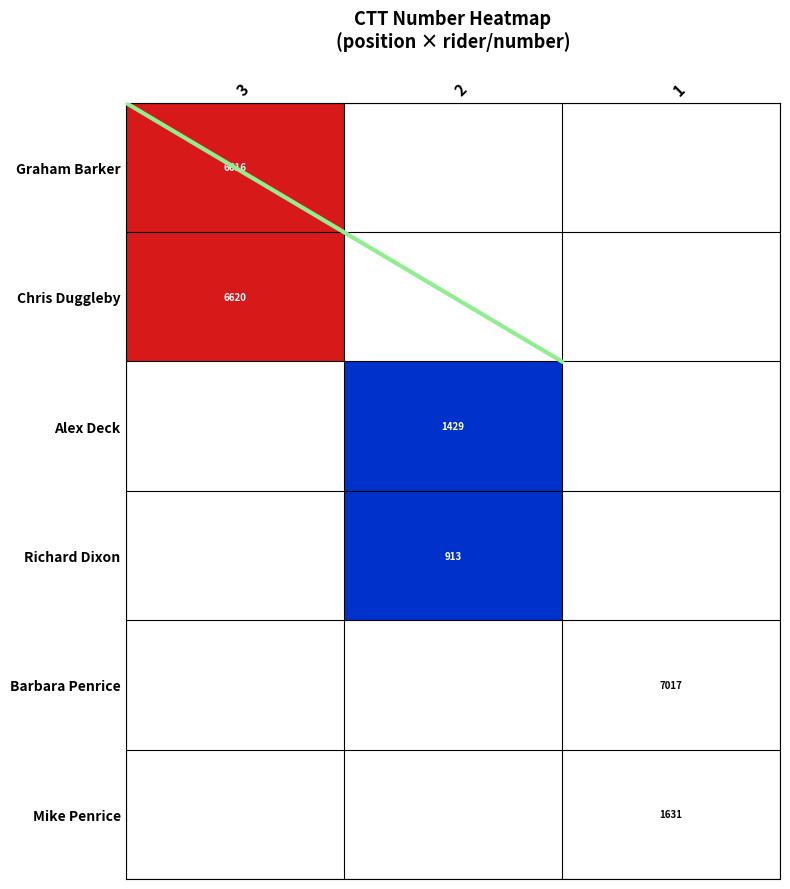

Which series changed the most between 2 and 1?

Alex Deck